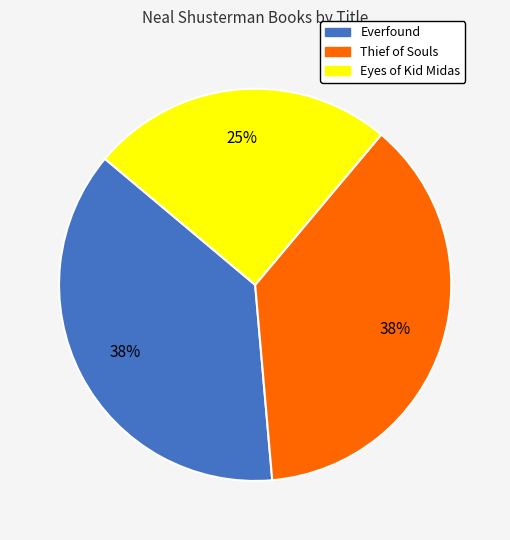

Between Eyes of Kid Midas and Everfound, which is larger?

Everfound